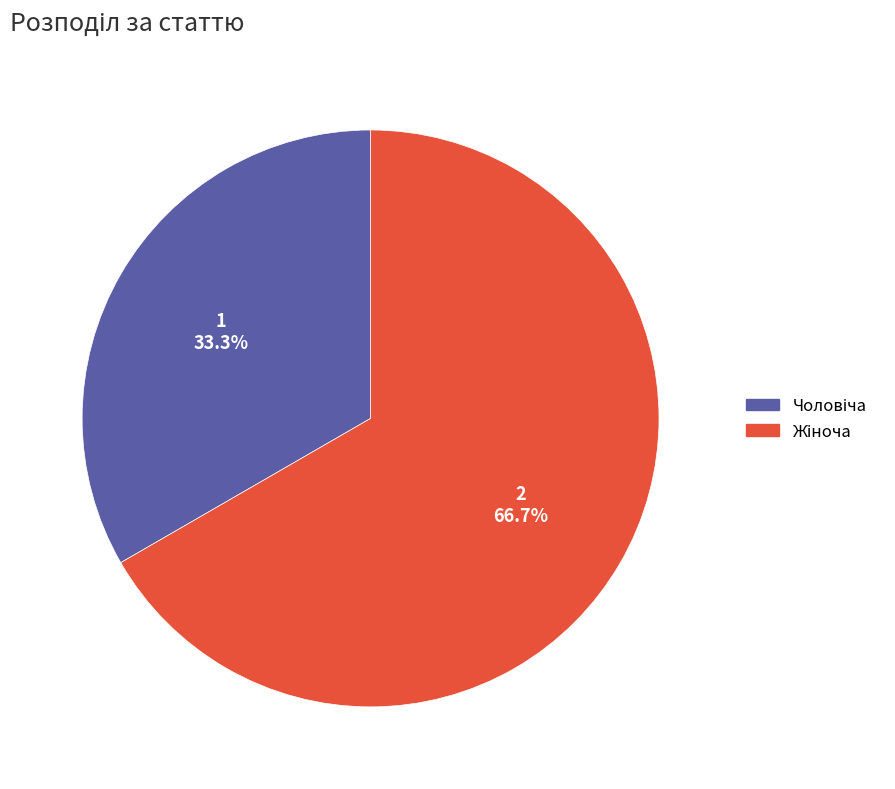

Does any single category account for the majority?

Yes